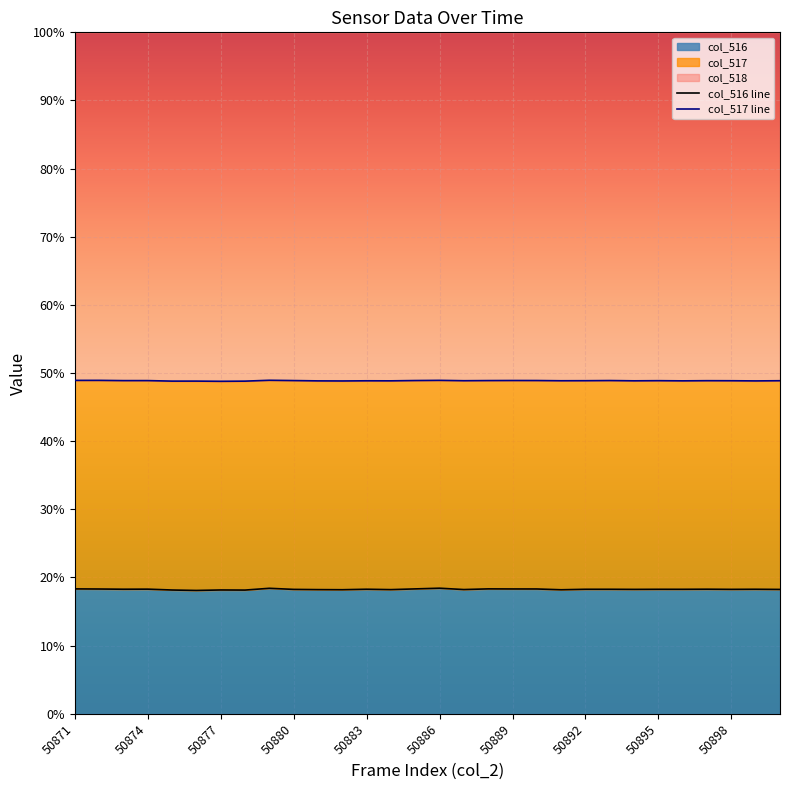

What is the greatest value displayed?

18.4